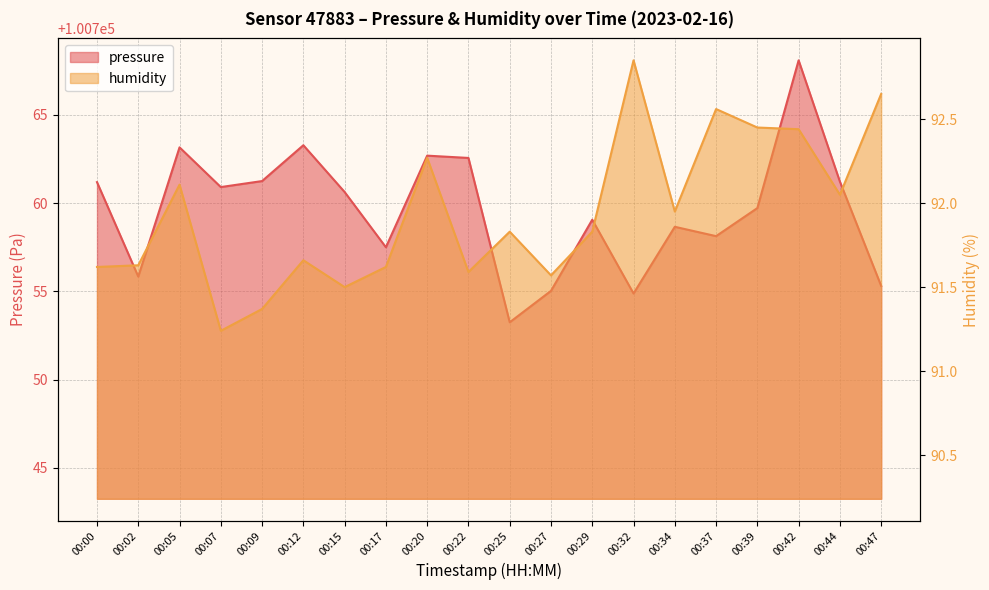

The humidity series shows 91.4 at 00:09. True or false?

True